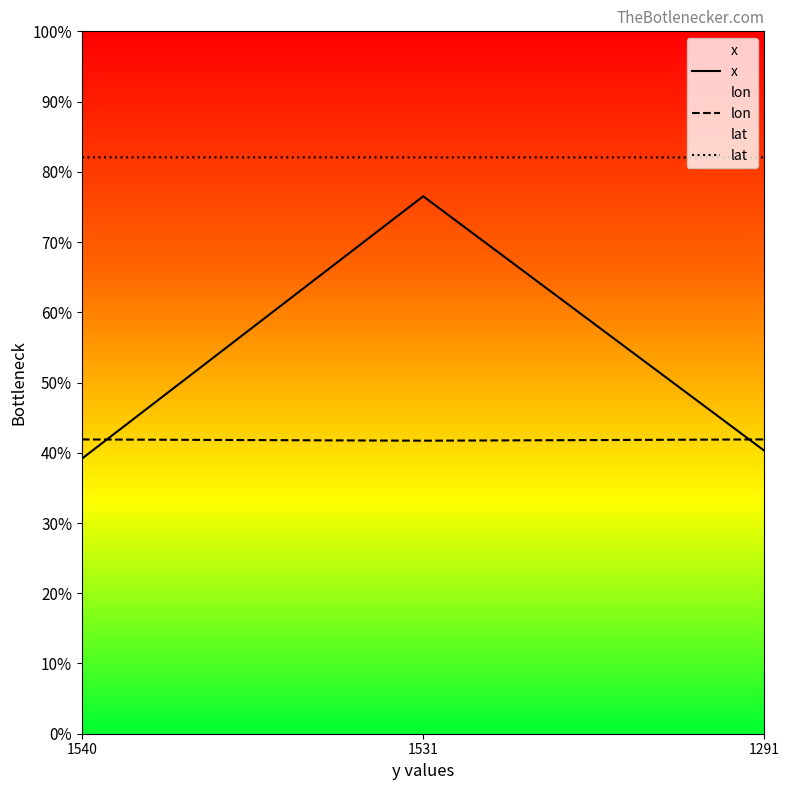

What is the sum of all lat values?

7877.4